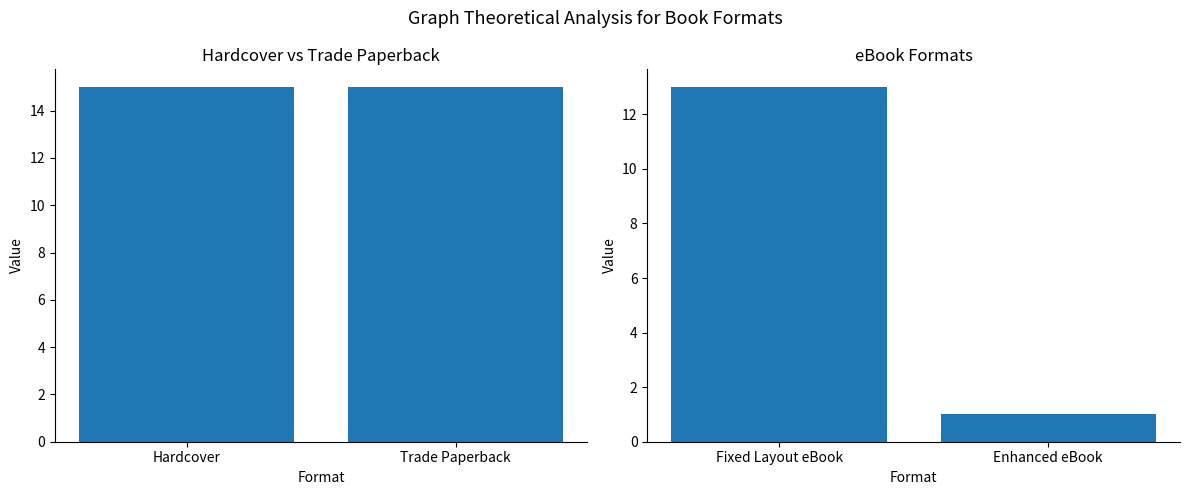

Does the chart contain any negative values?

No